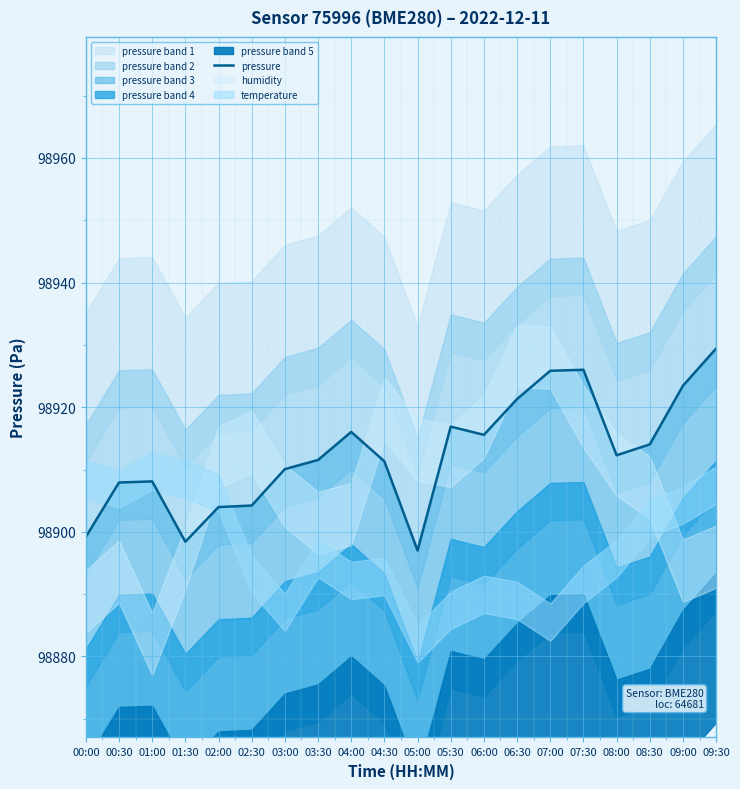

Which category has the lowest value across all series?

05:00